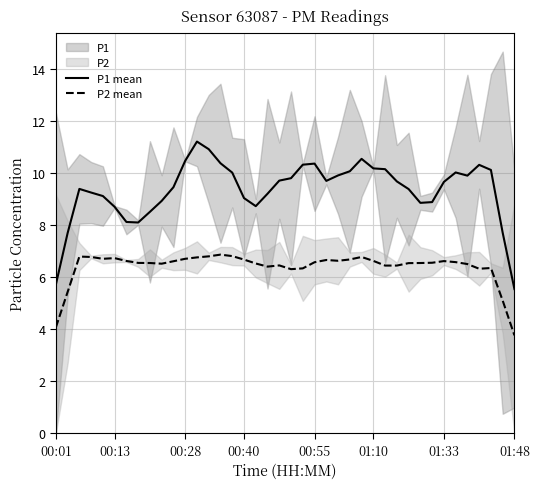

True or false: P2 mean and P1 mean cross at least once.

False